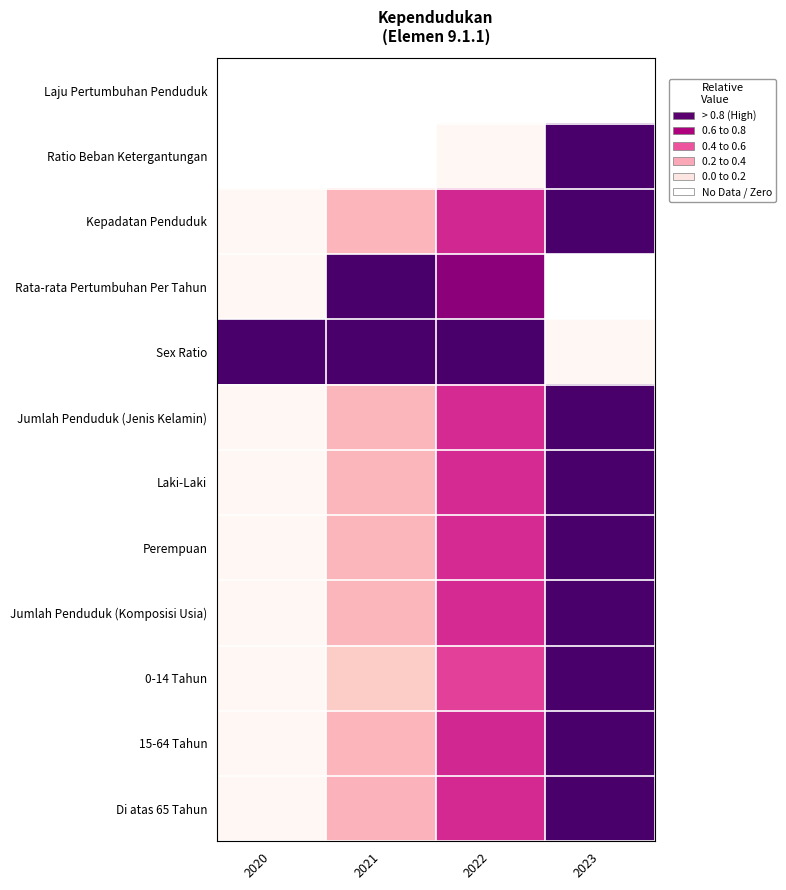

The Kepadatan Penduduk series shows 1.8 at 2023. True or false?

False